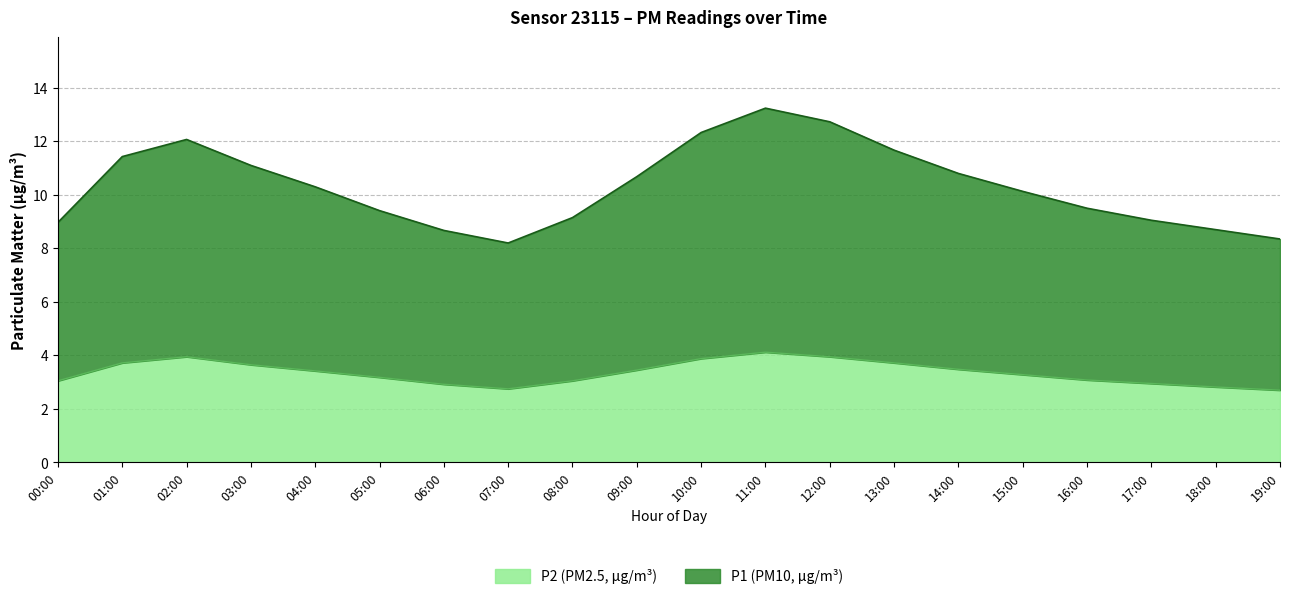

What is the minimum value shown in the chart?

2.7